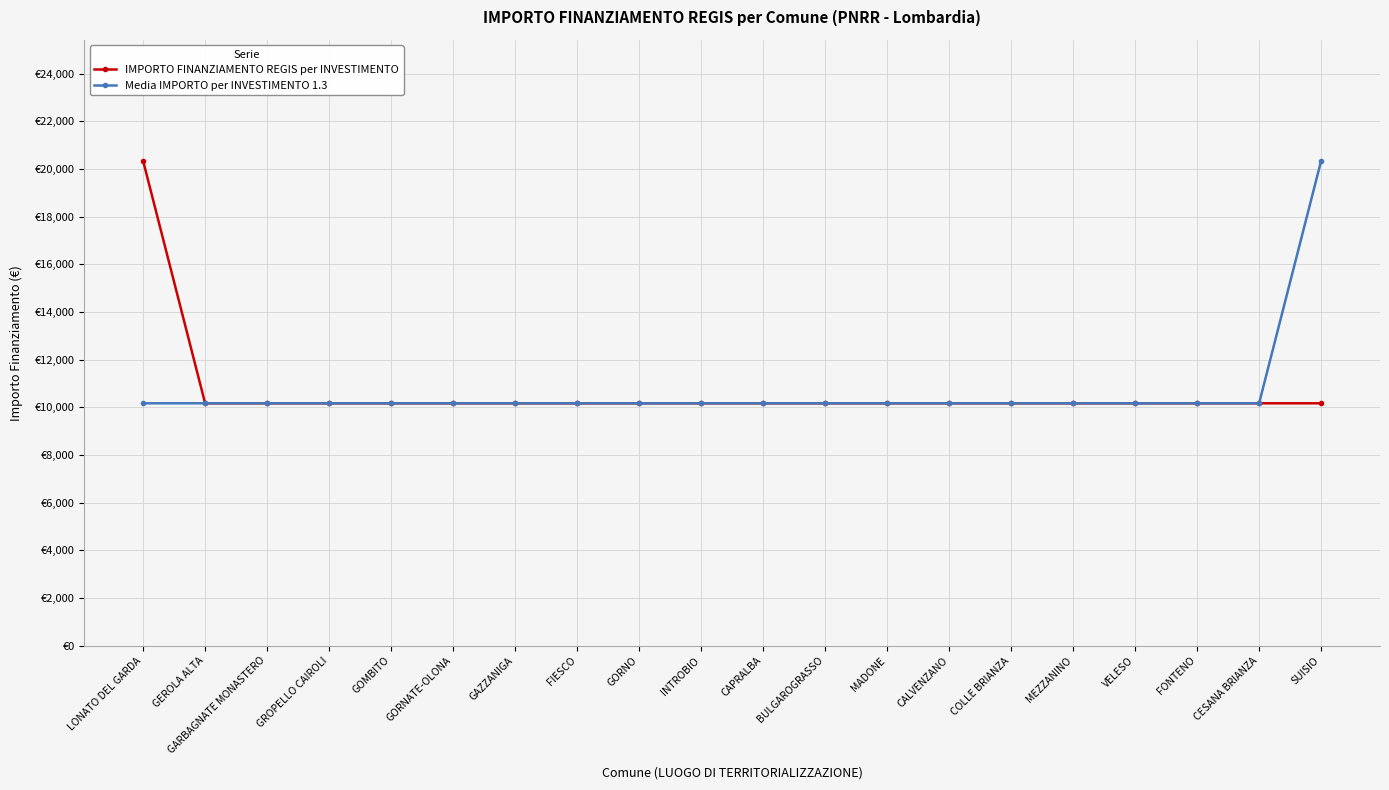

Does the chart have visible grid lines?

Yes